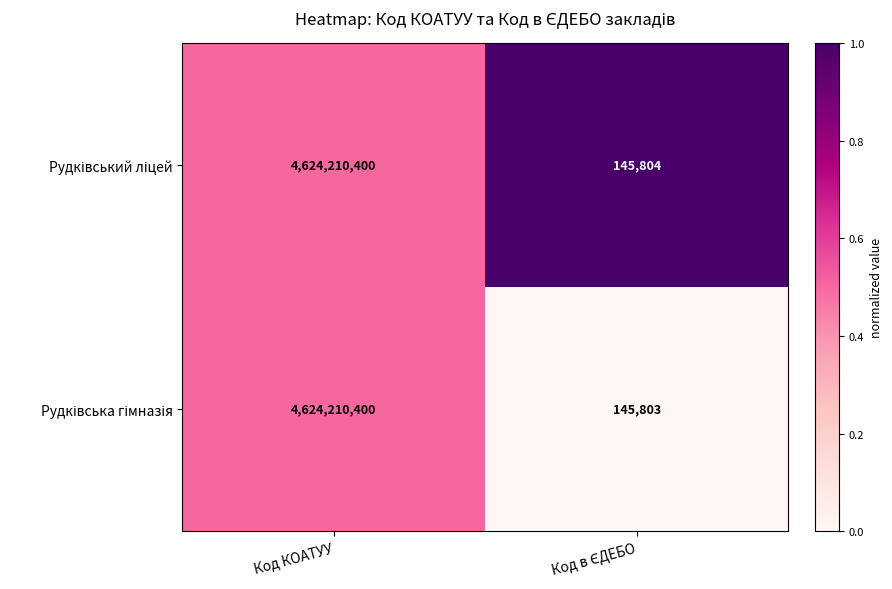

At which category is the sum across all series the highest?

Код КОАТУУ